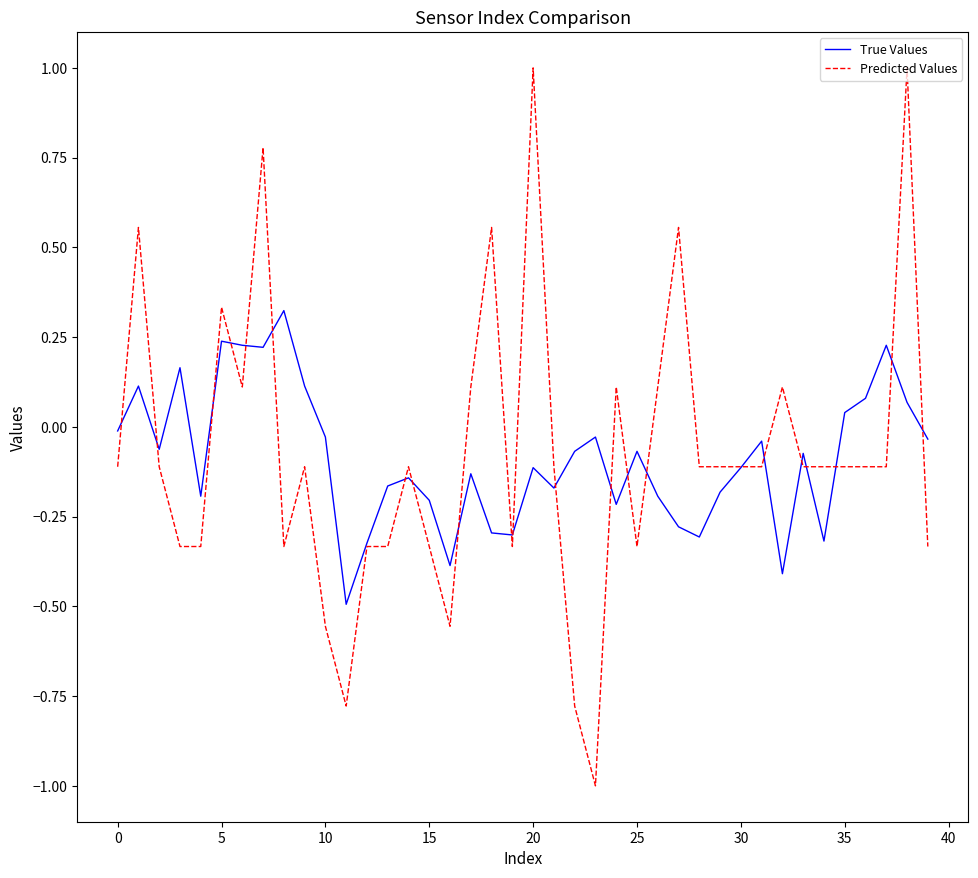

Count the number of categories in the chart.

40